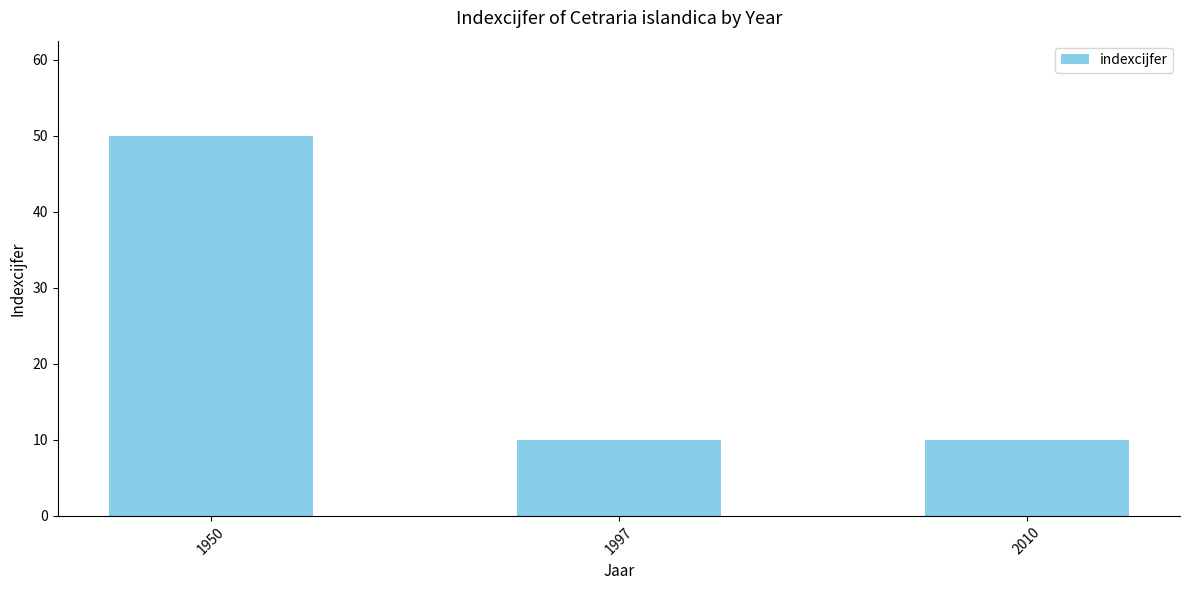

How many categories are shown in the chart?

3